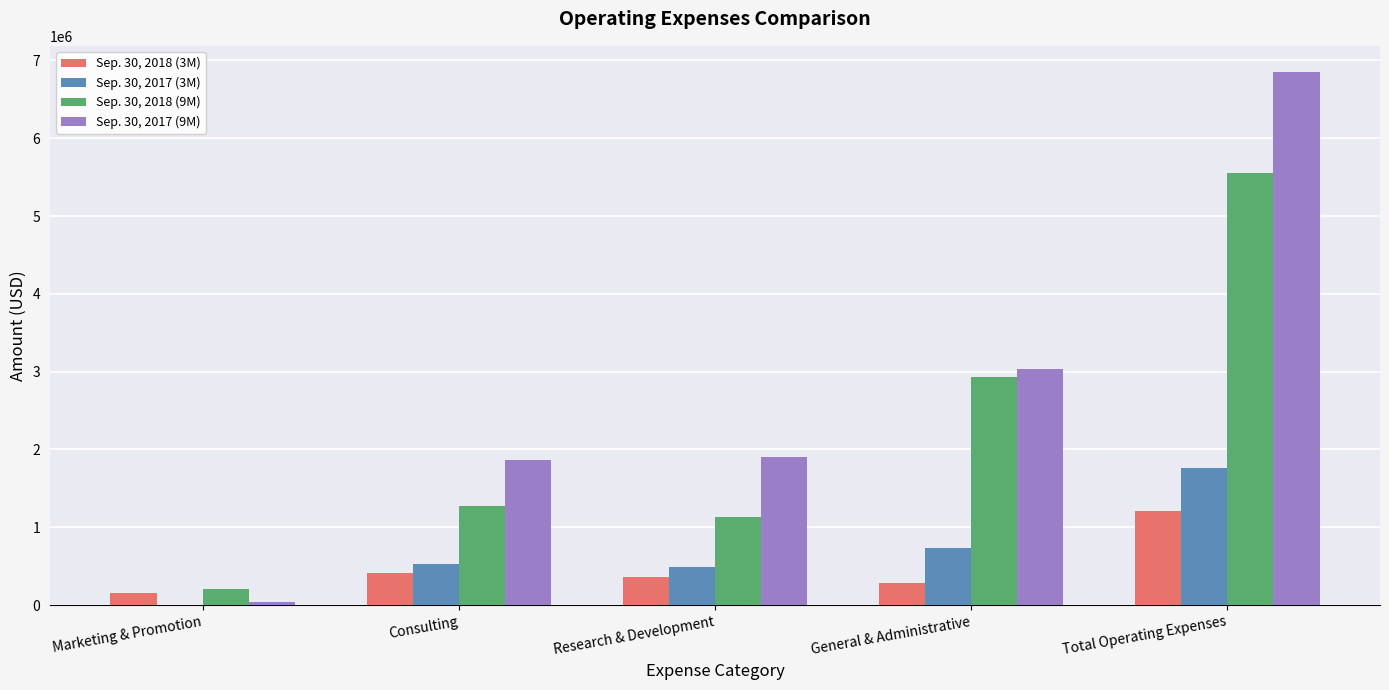

Is the value of Sep. 30, 2018 (9M) at Total Operating Expenses greater than the value of Sep. 30, 2017 (9M) at General & Administrative?

Yes